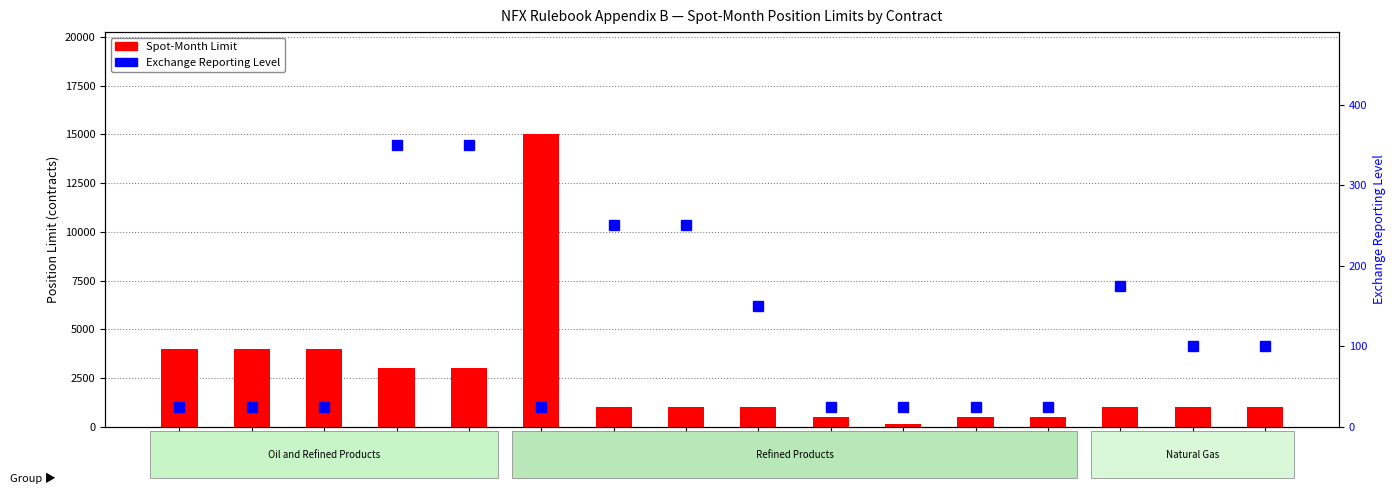

Where is Spot-Month Limit nearest to the value 7575?

BFQ